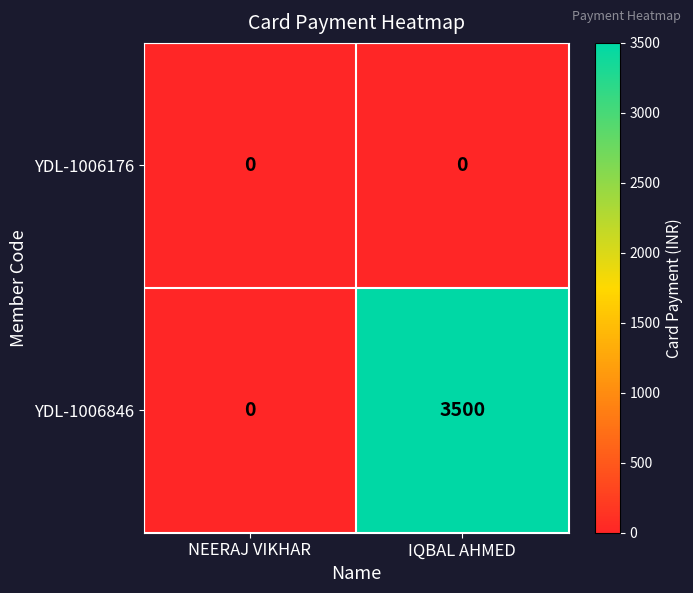

Rank the series by their maximum value, from lowest to highest.

YDL-1006176, YDL-1006846